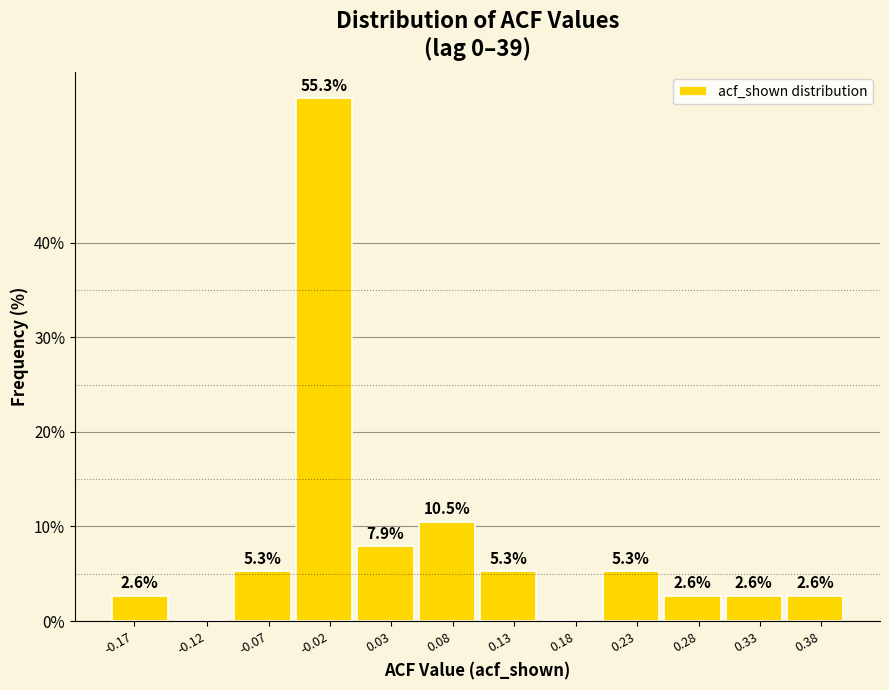

Reading left to right, transcribe all the data shown in this chart.

-0.17=2.6	-0.12=0.0	-0.07=5.3	-0.02=55.3	0.03=7.9	0.08=10.5	0.13=5.3	0.18=0.0	0.23=5.3	0.28=2.6	0.33=2.6	0.38=2.6